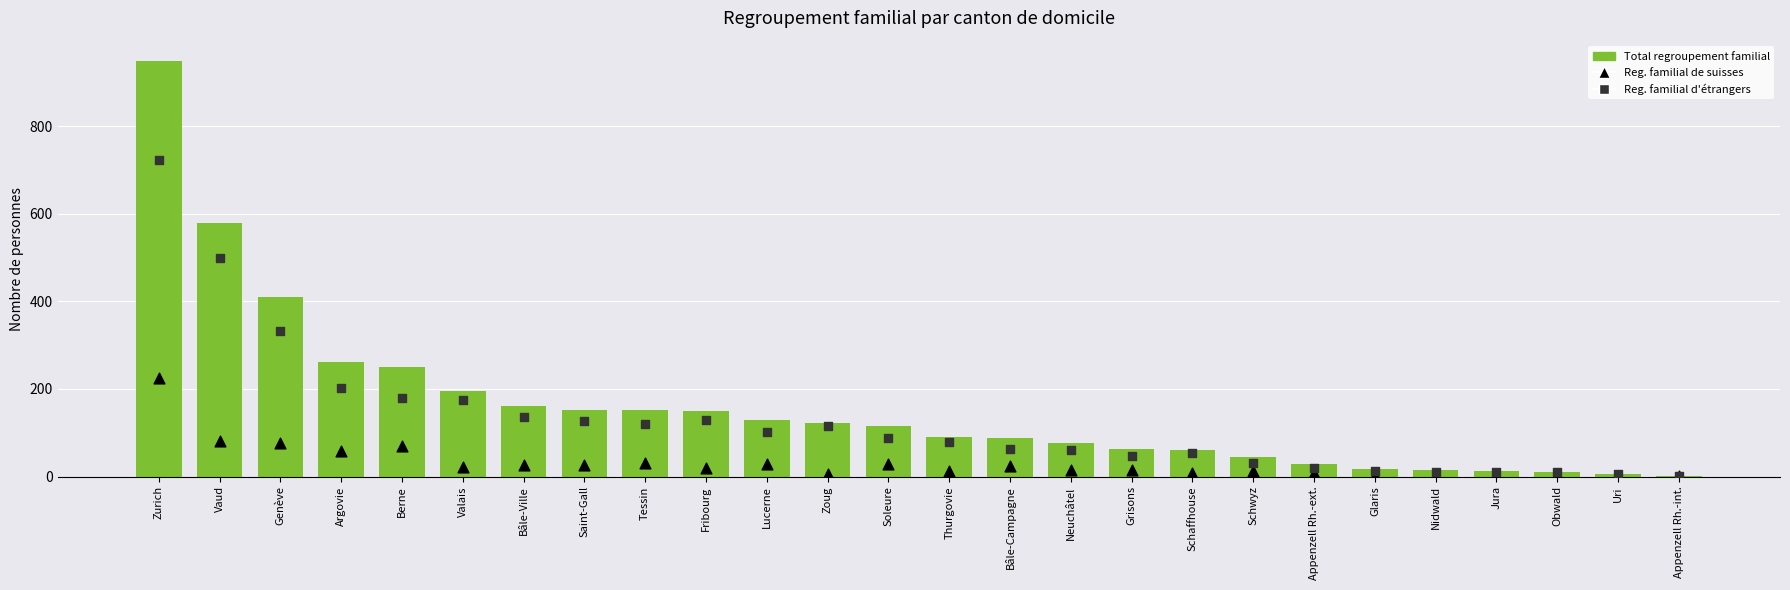

Which series has the largest total across all categories?

Total regroupement familial